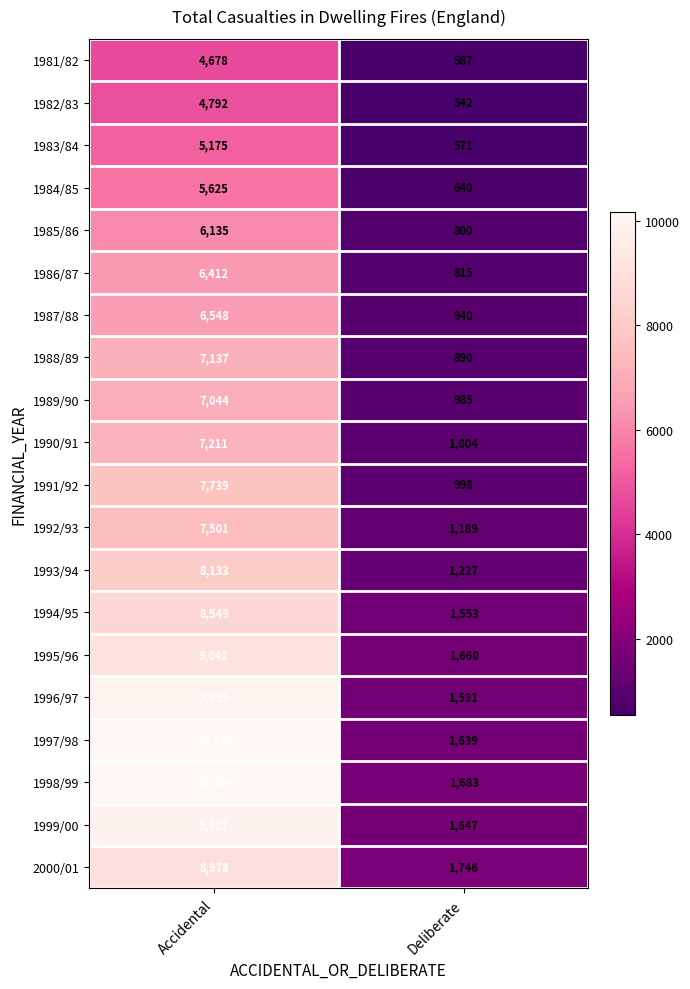

What is the difference between the maximum and minimum values in the 1983/84 series?

4604